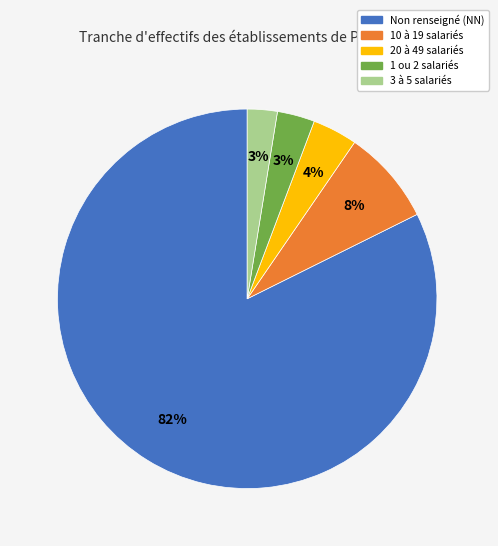

Does any single category account for the majority?

Yes